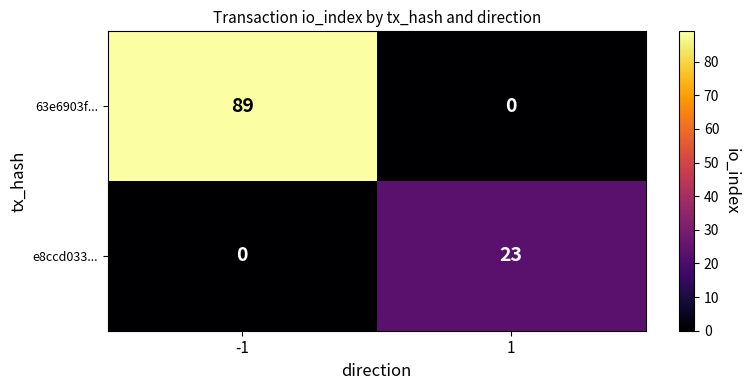

Between -1 and 1, which series saw the biggest shift?

63e6903f...